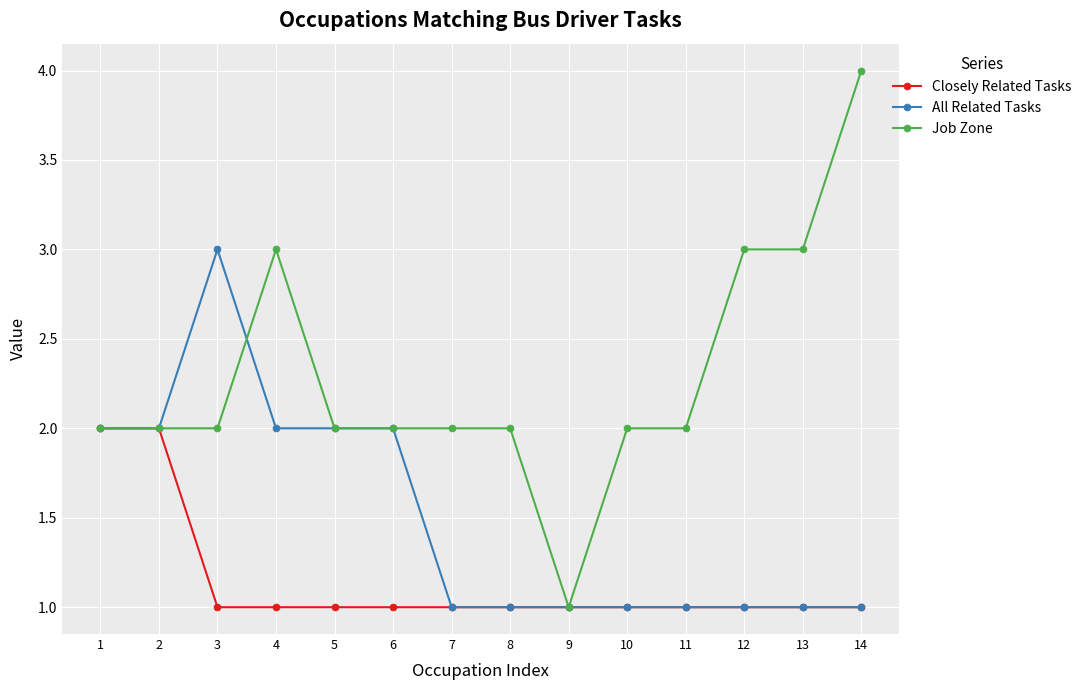

Is it true that All Related Tasks equals 1 at 14?

True